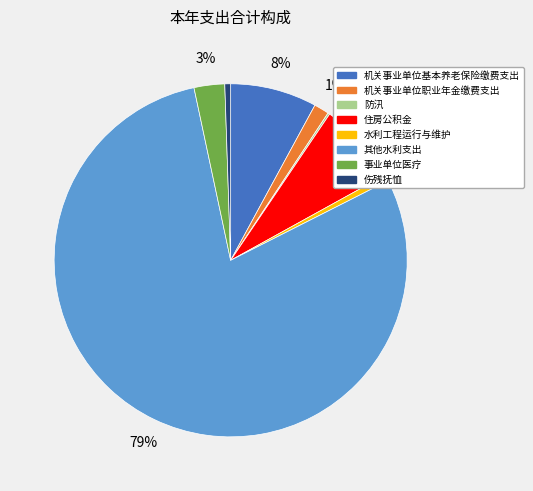

Which category accounts for the majority?

其他水利支出